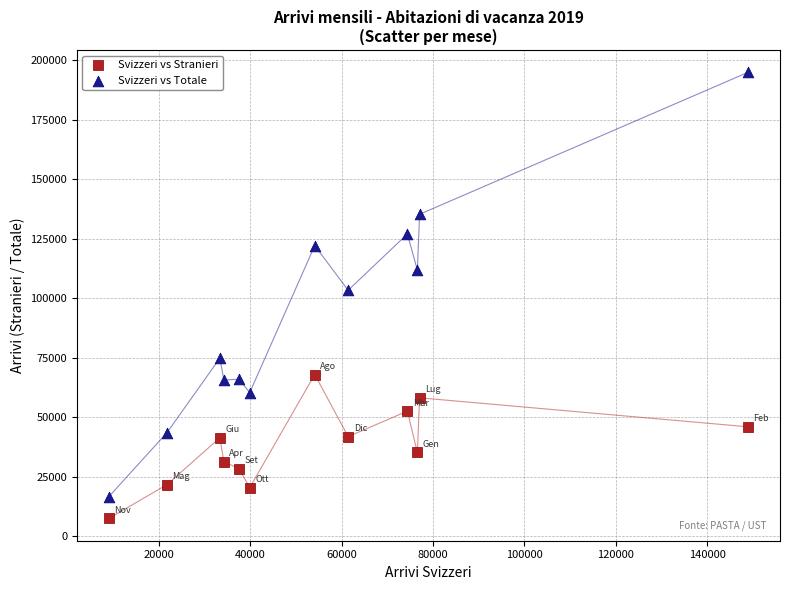

Across all data points, what is the range of X values (max minus min)?

139741.0